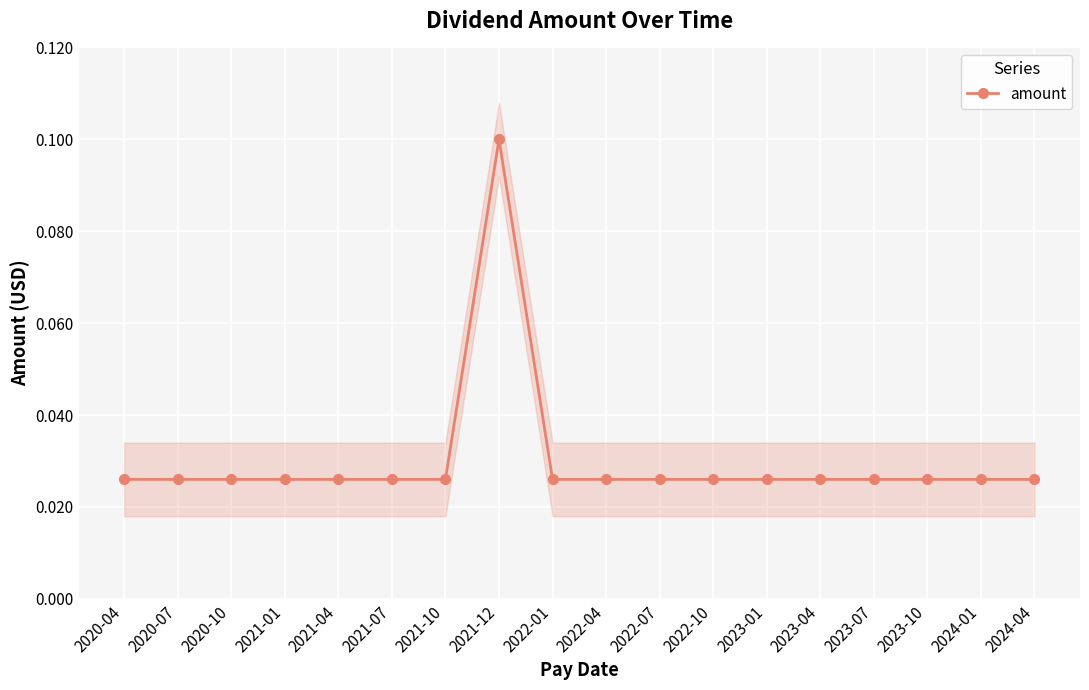

Reading right to left, transcribe all the data shown in this chart.

2024-04=0.0	2024-01=0.0	2023-10=0.0	2023-07=0.0	2023-04=0.0	2023-01=0.0	2022-10=0.0	2022-07=0.0	2022-04=0.0	2022-01=0.0	2021-12=0.1	2021-10=0.0	2021-07=0.0	2021-04=0.0	2021-01=0.0	2020-10=0.0	2020-07=0.0	2020-04=0.0